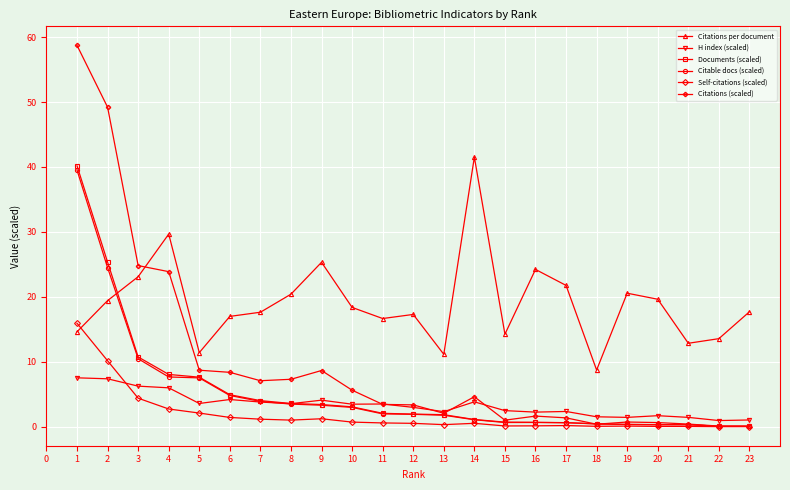

Which series has the largest total across all categories?

Citations per document